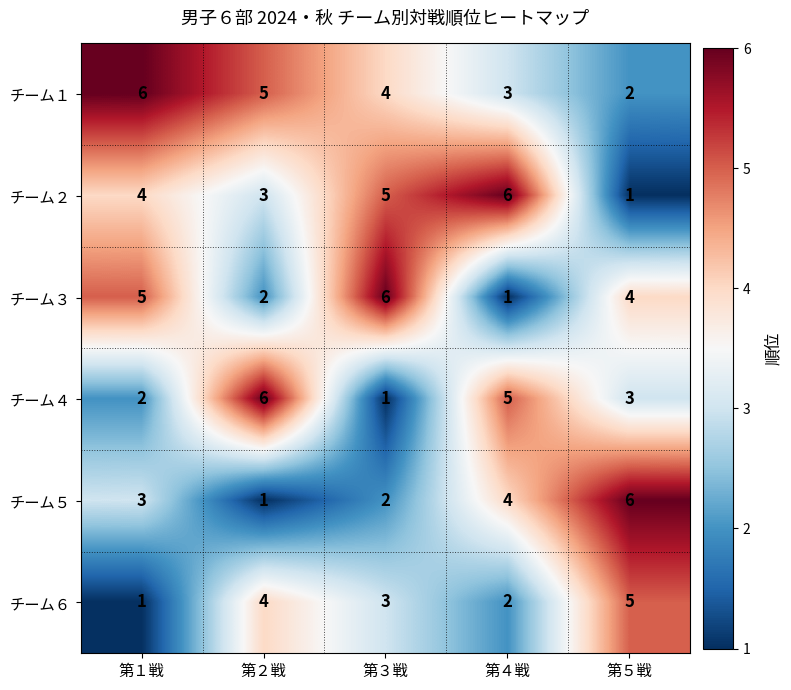

Rank the series by their average value, from lowest to highest.

チーム６, チーム５, チーム４, チーム３, チーム２, チーム１